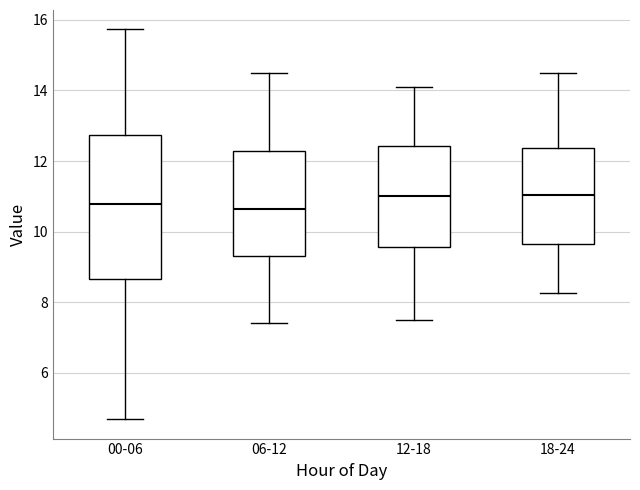

Reading left to right, transcribe this box plot: for each box, give where its median line is, the range the box spans, and where its two whiskers end, as read against the y-axis. The values are not printed on the chart, so give them approximately, as read against the axis.

00-06: median 10.8, box 8.6 to 12.8, whiskers 4.6 to 15.8
06-12: median 10.6, box 9.4 to 12.2, whiskers 7.4 to 14.6
12-18: median 11.0, box 9.6 to 12.4, whiskers 7.6 to 14.2
18-24: median 11.0, box 9.6 to 12.4, whiskers 8.2 to 14.6